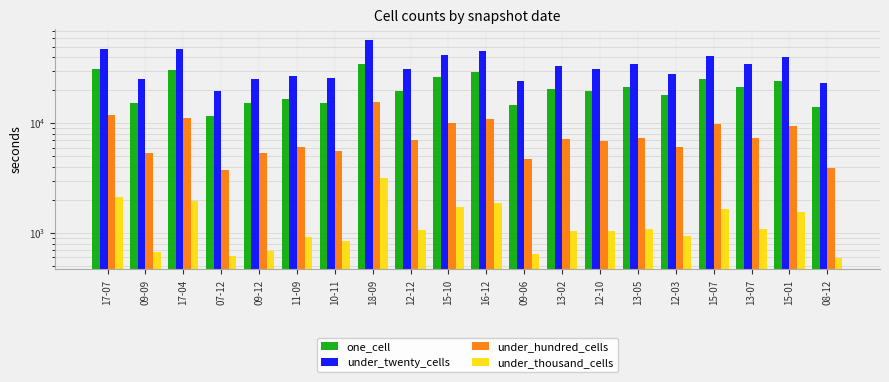

What position from the right is 17-04?

18